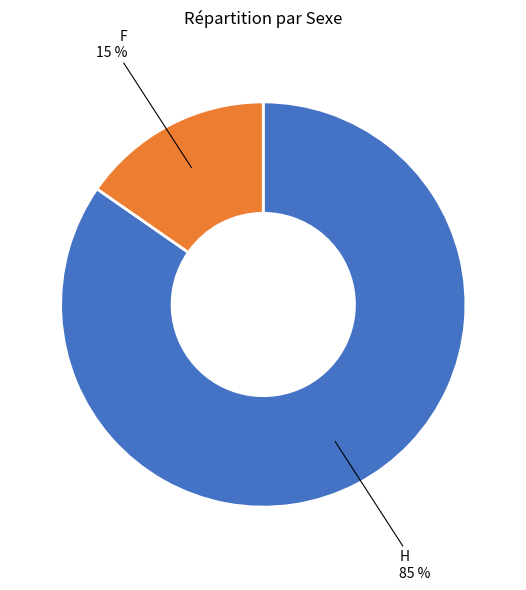

To the nearest percent, what is the average slice percentage?

50%